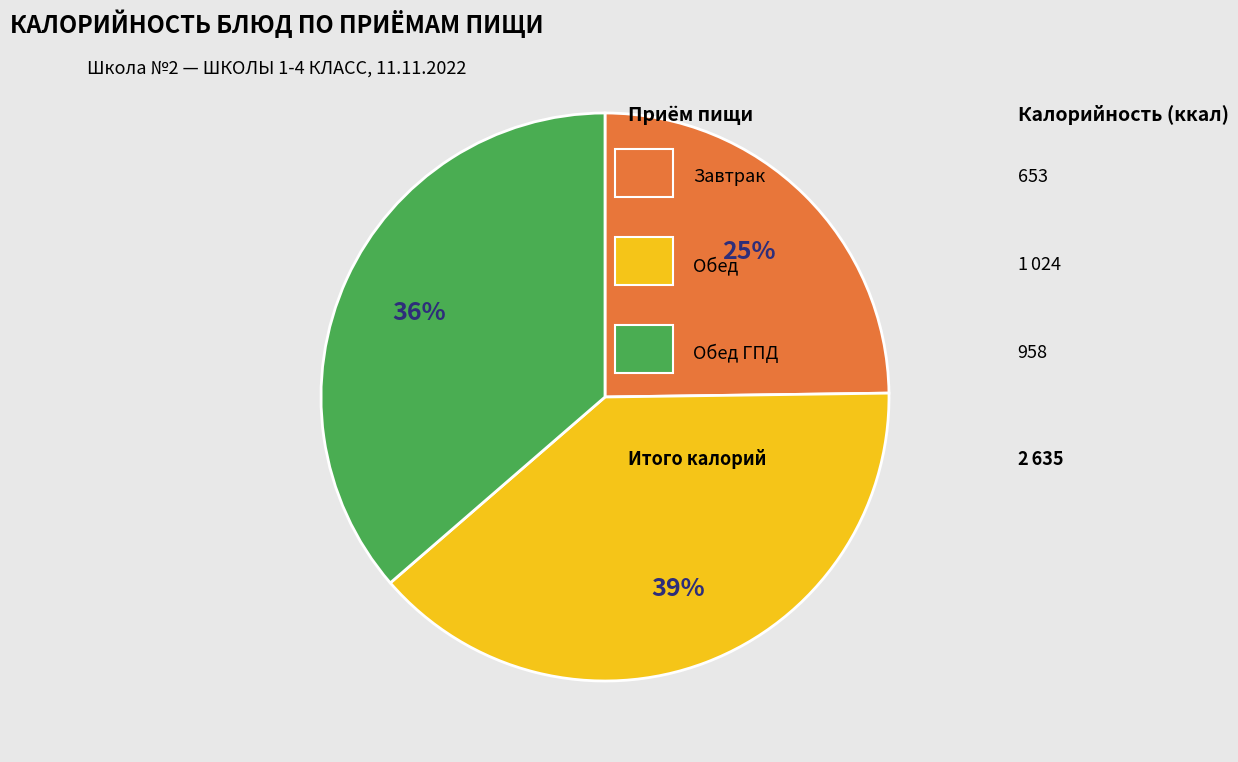

Does any single category account for the majority?

No